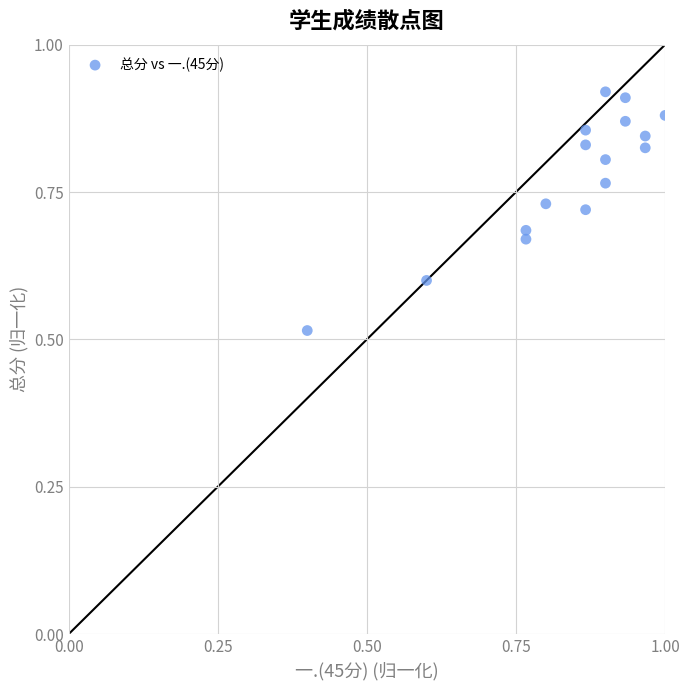

What is the range of X values (max minus min)?

0.6